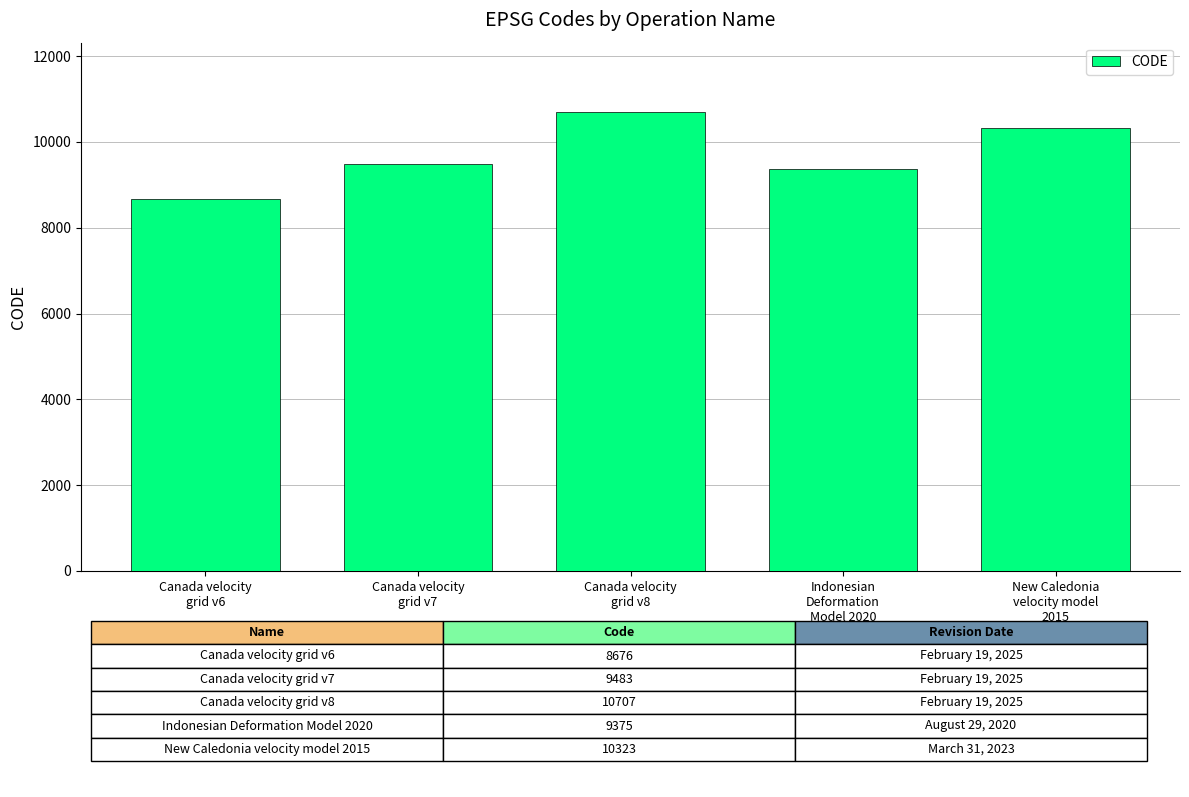

What is the smallest value displayed?

8676